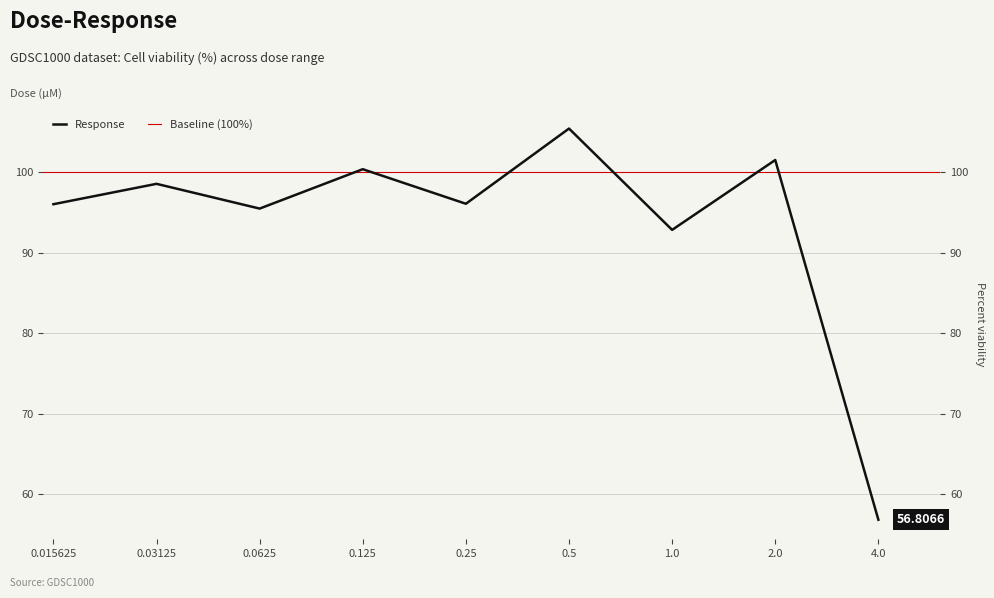

The value at 0.0625 is 95.5. True or false?

True